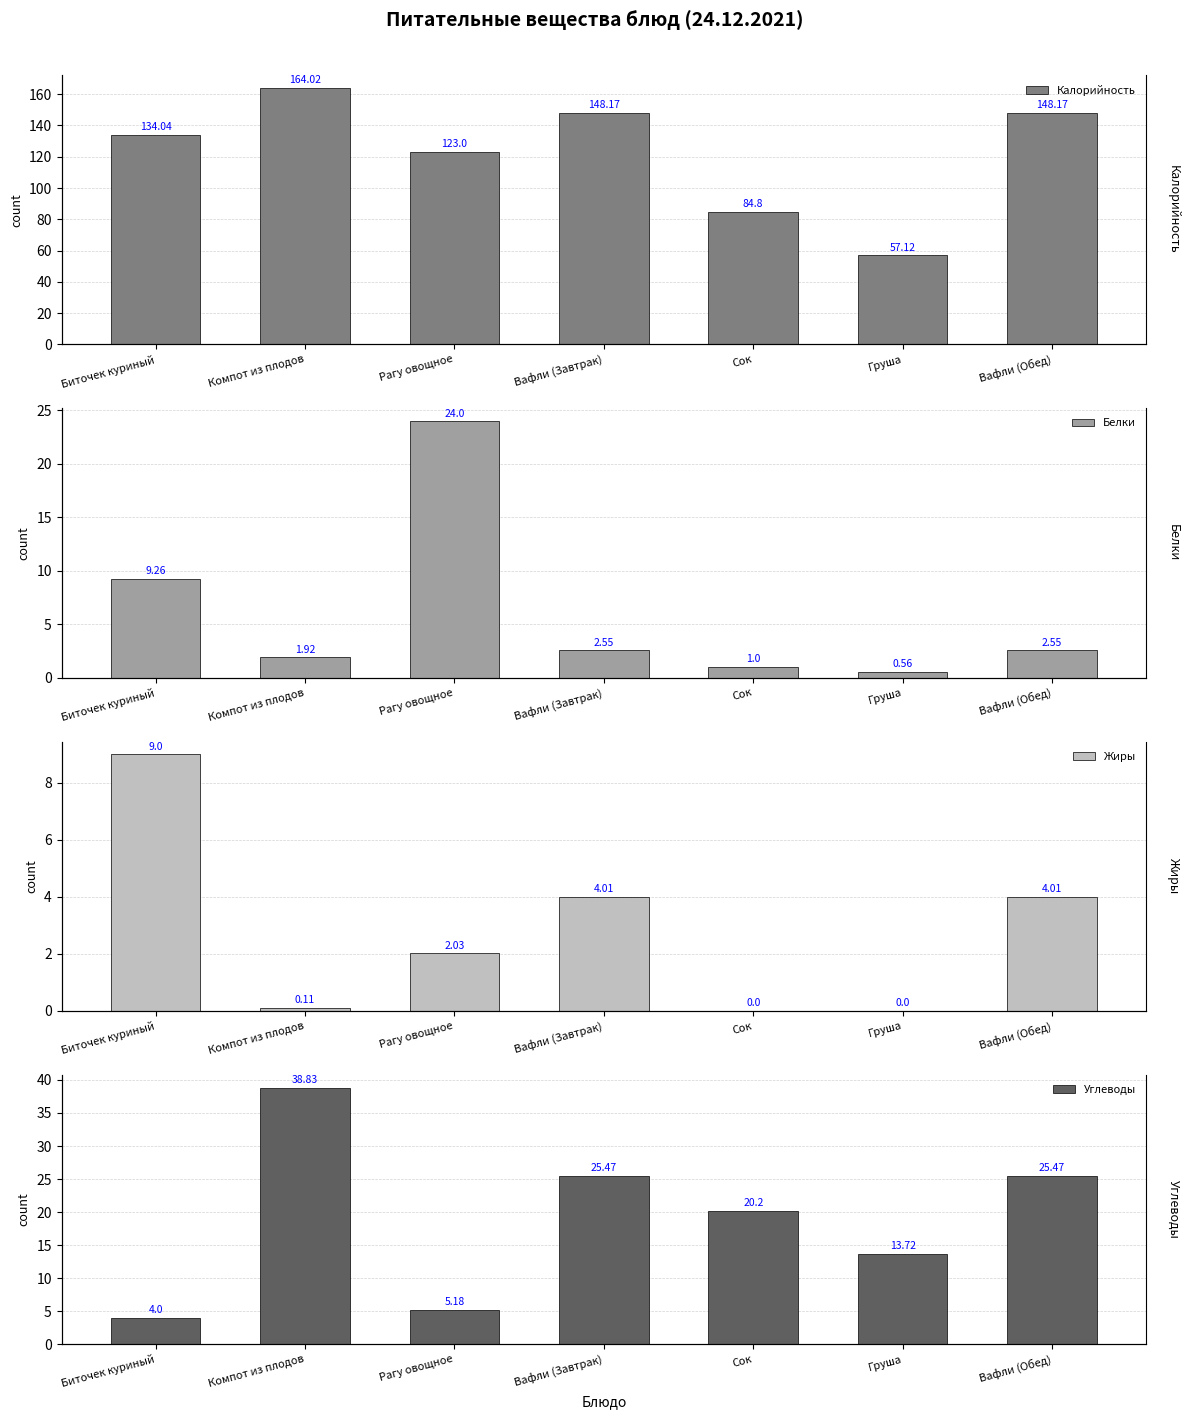

The value of Калорийность at Компот из плодов is 243.7. True or false?

False